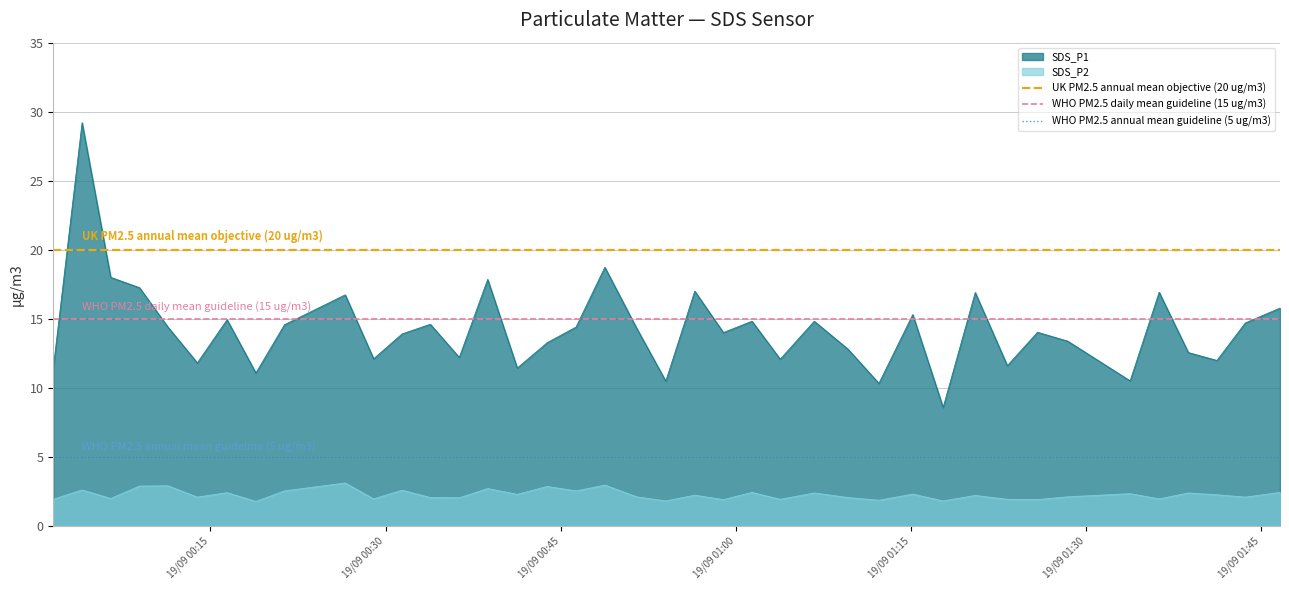

True or false: SDS_P1 and SDS_P2 cross at least once.

False